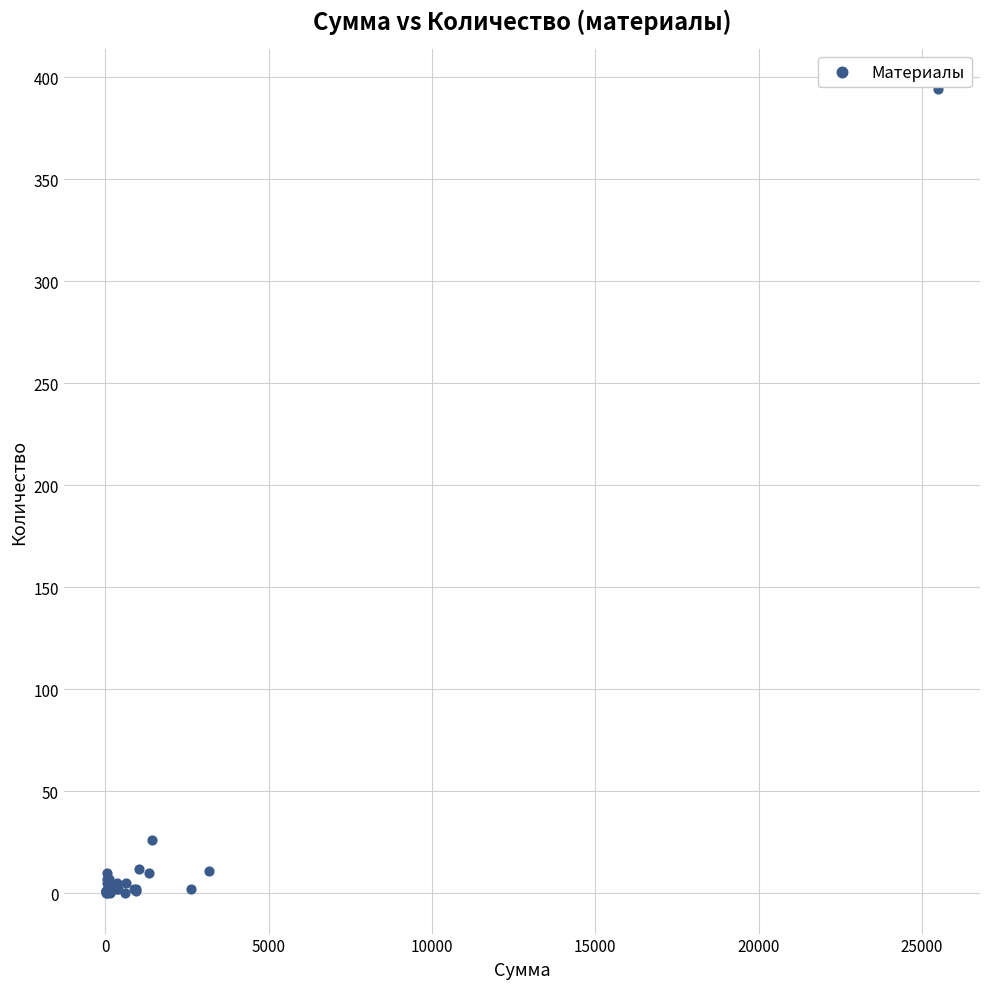

What Y value in the scatter plot is closest to 197?

26.0